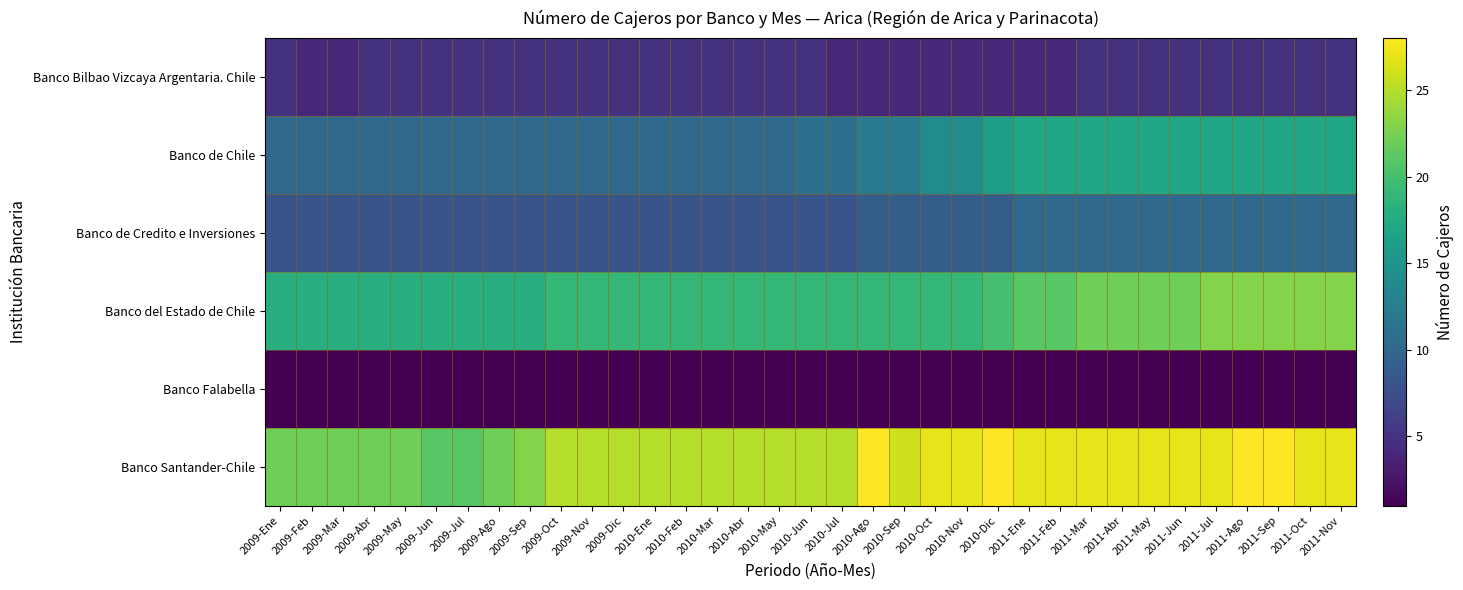

Which series has the largest total across all categories?

Banco Santander-Chile